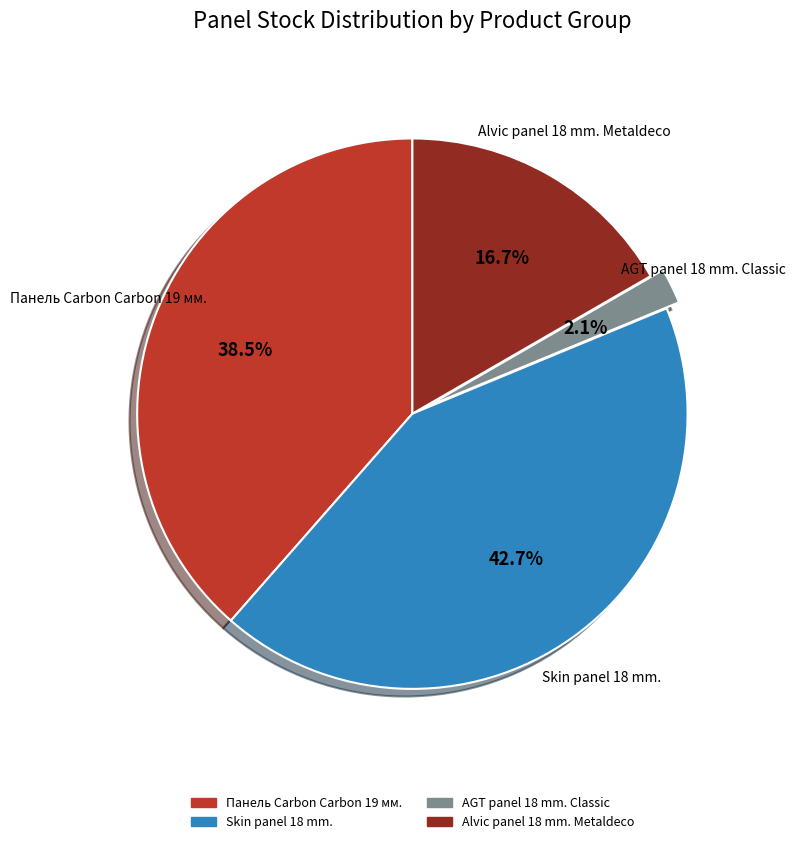

Is there a majority slice in this chart?

No